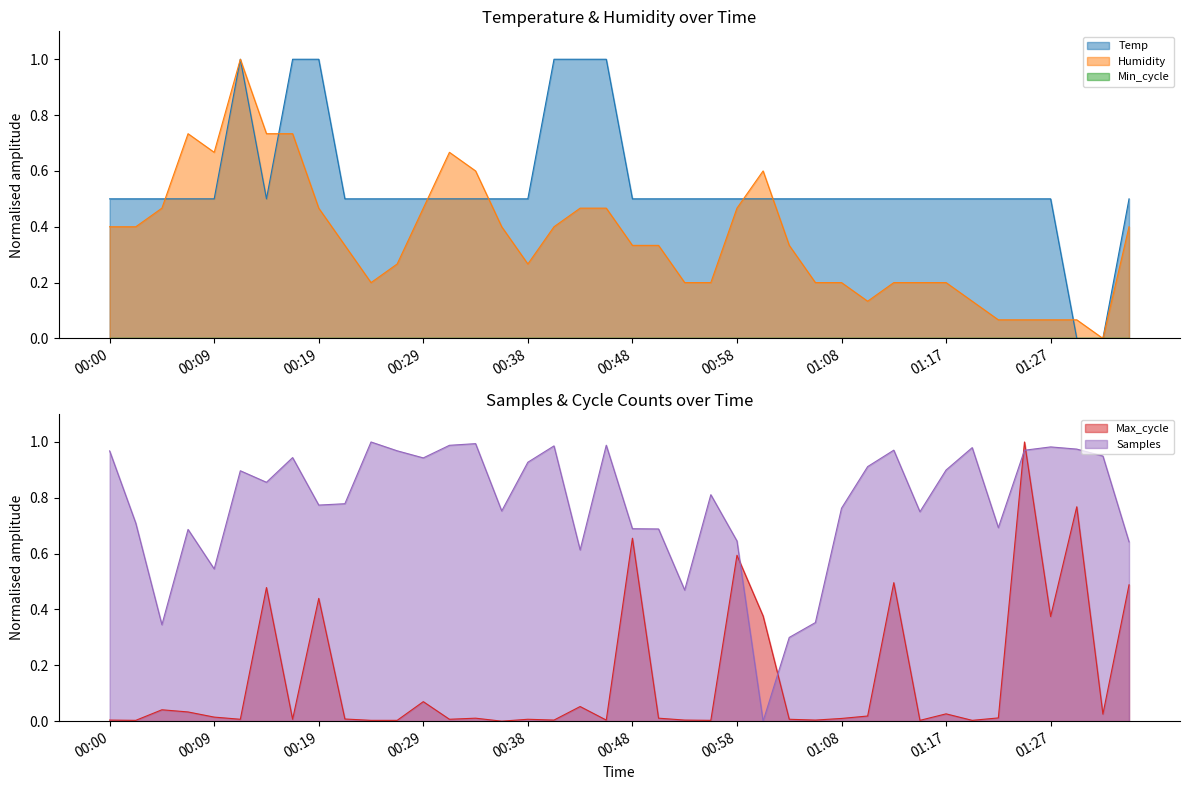

What is the value of the Humidity point at the 20th from the left?

0.5